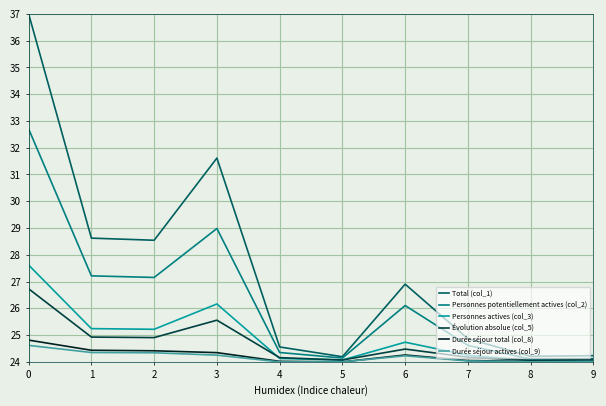

What is the difference between the maximum and second lowest values in the Personnes actives (col_3) series?

3.5